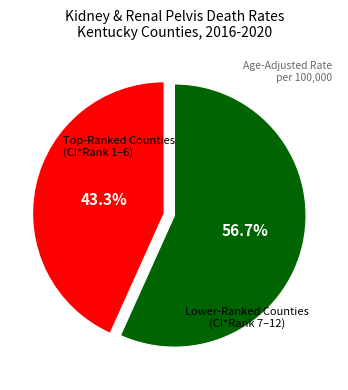

How many segments does this pie chart have?

2